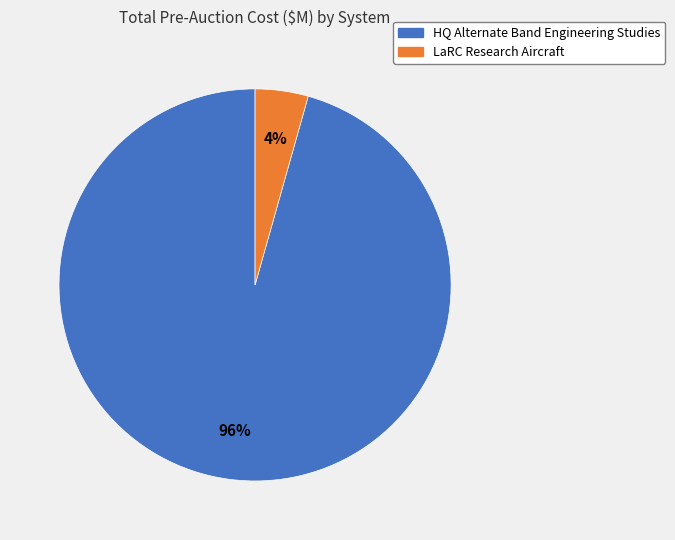

Combined, do HQ Alternate Band Engineering Studies and LaRC Research Aircraft account for over 50%?

Yes